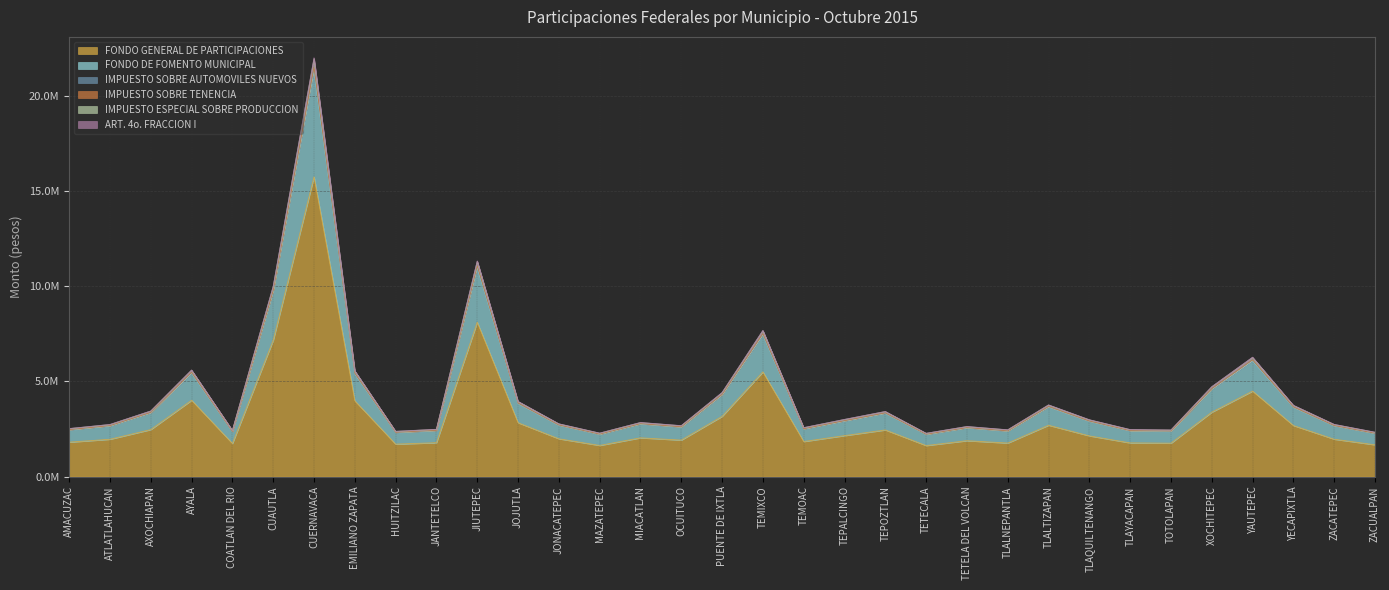

Which has a higher value, AMACUZAC or OCUITUCO?

OCUITUCO